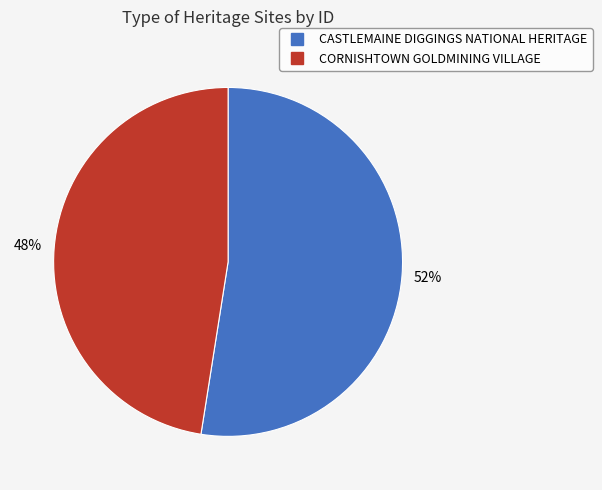

What is the largest slice in the pie chart?

CASTLEMAINE DIGGINGS NATIONAL HERITAGE